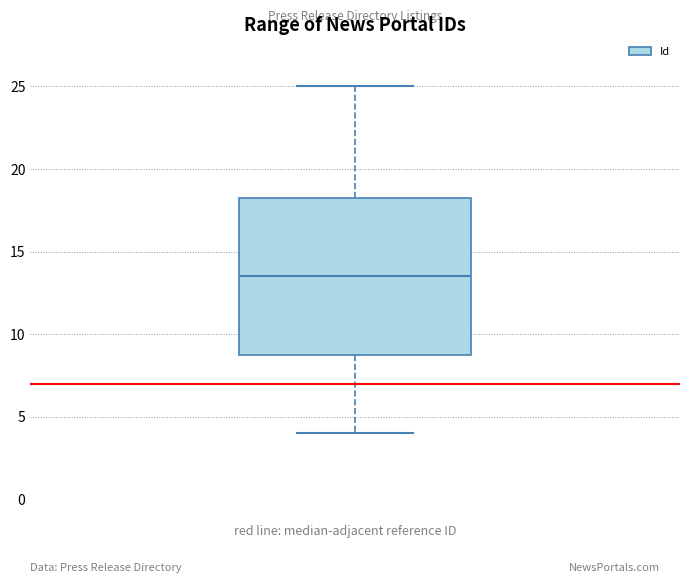

Read this box plot against the y-axis: the position of the median line, the range covered by the box, and the ends of both whiskers. The values are not printed on the chart, so give them approximately, as read against the axis.

median 13.5, box 9.0 to 18.5, whiskers 4.0 to 25.0